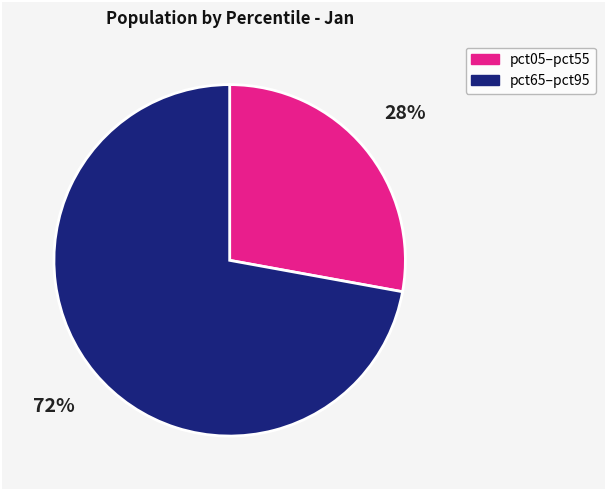

To the nearest percent, what is the difference between the largest and smallest slice percentages?

44%